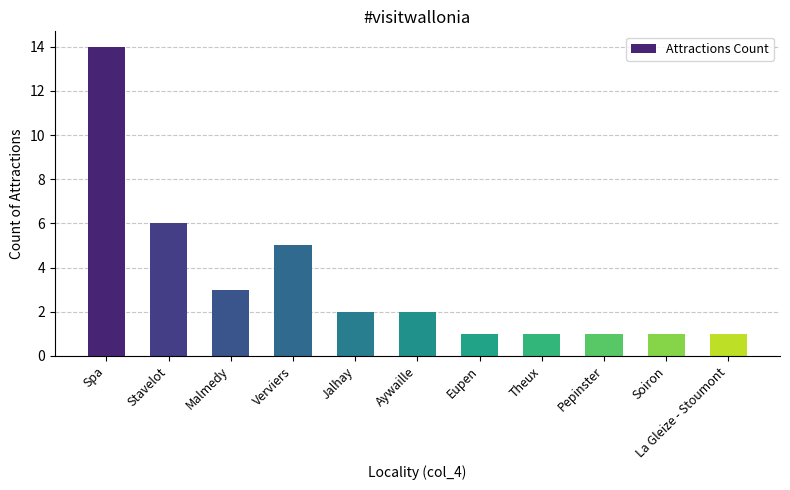

Does the chart contain stacked bars?

No